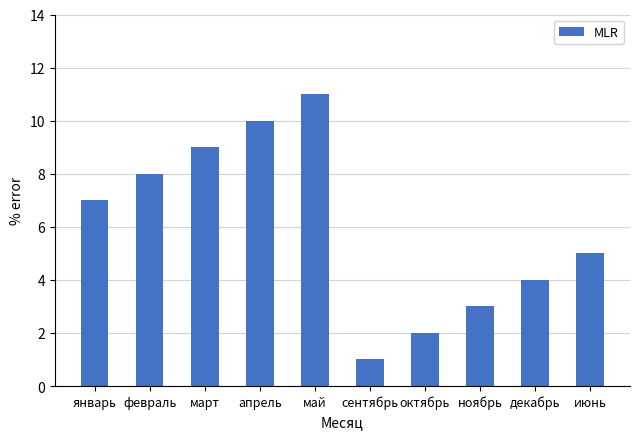

What is the smallest value displayed?

1